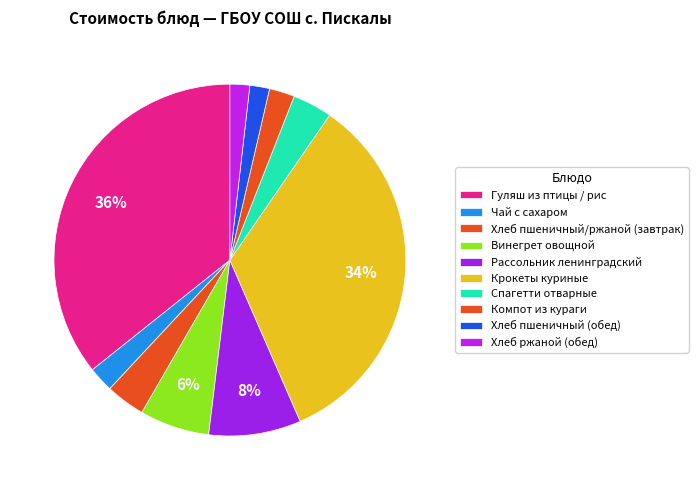

Does Хлеб пшеничный/ржаной (завтрак) represent more than half of the total?

No